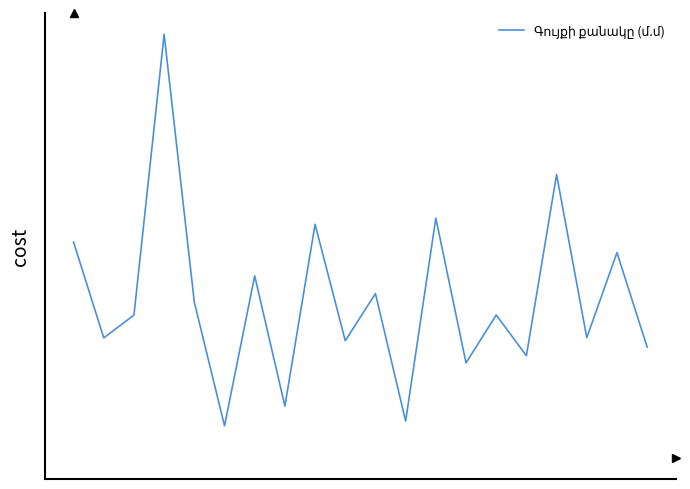

Does the chart display data point markers on the line(s)?

No